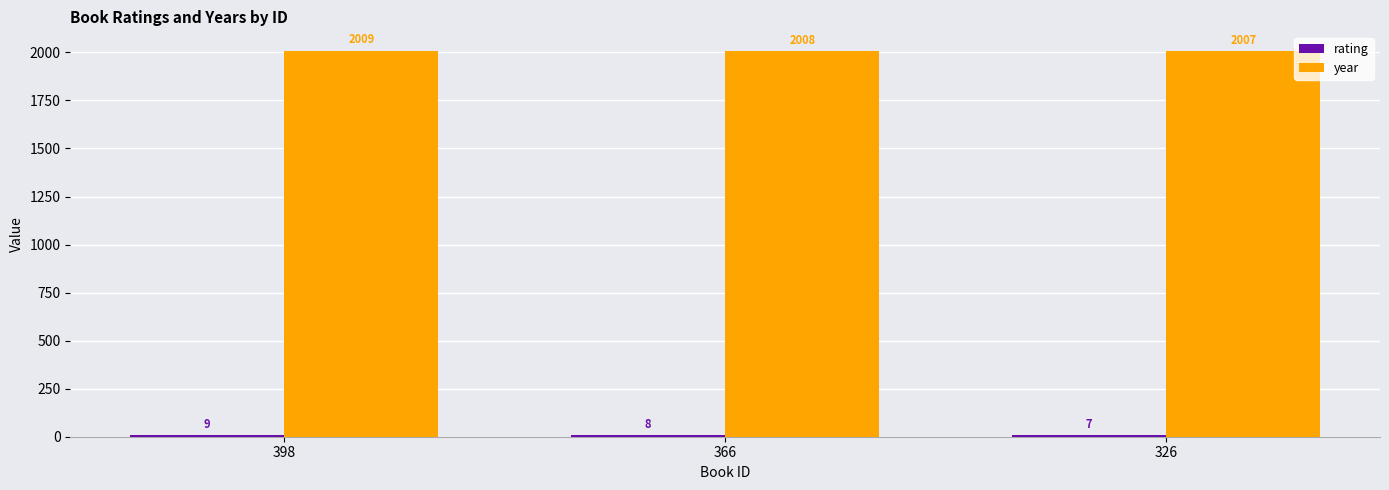

How many bars are there in total?

6